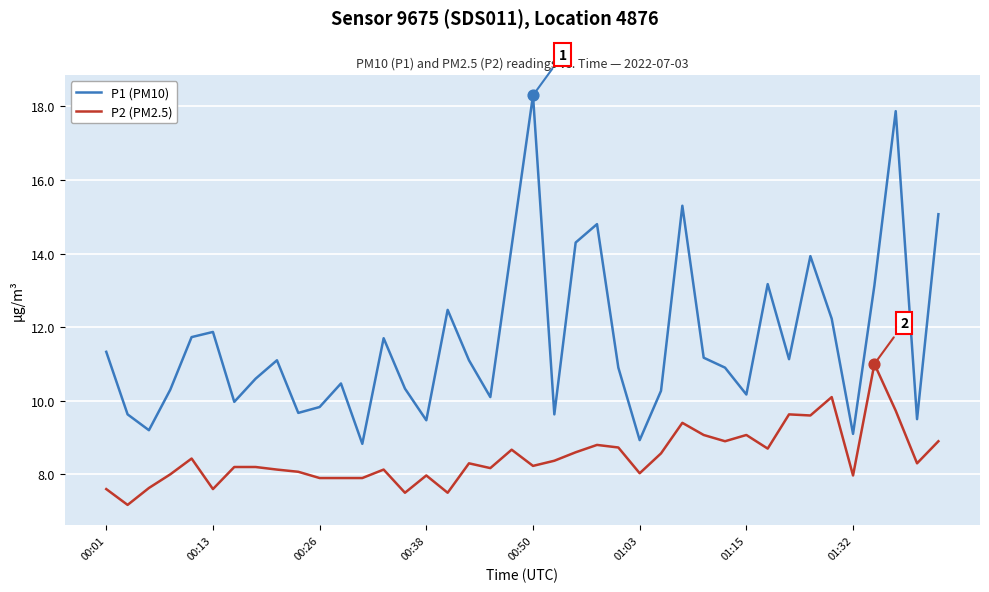

What are all the series names shown in the legend?

P1 (PM10), P2 (PM2.5)